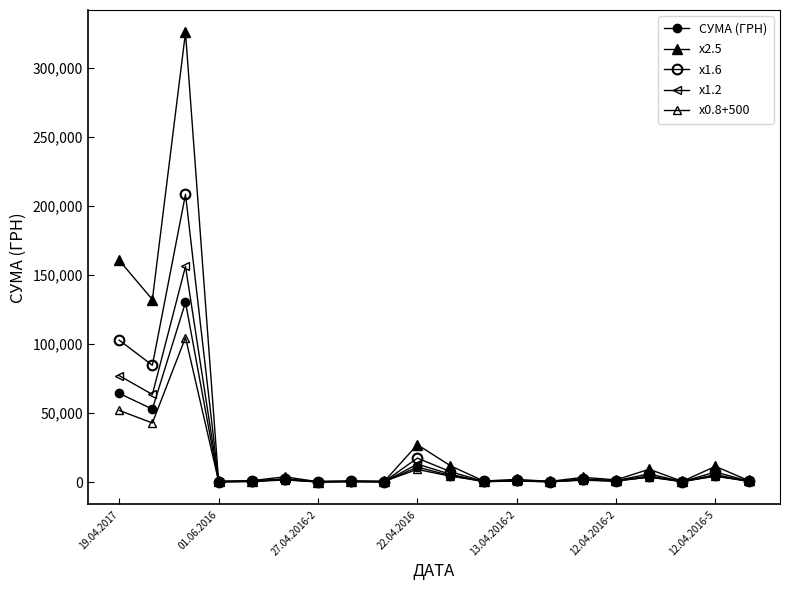

Which series has the largest total across all categories?

x2.5